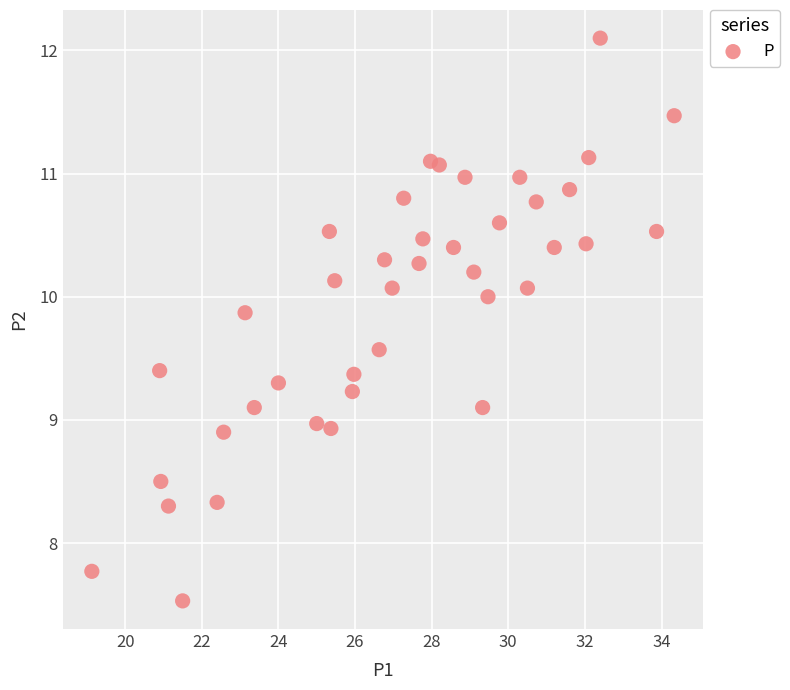

What is the range of X values (max minus min)?

15.2